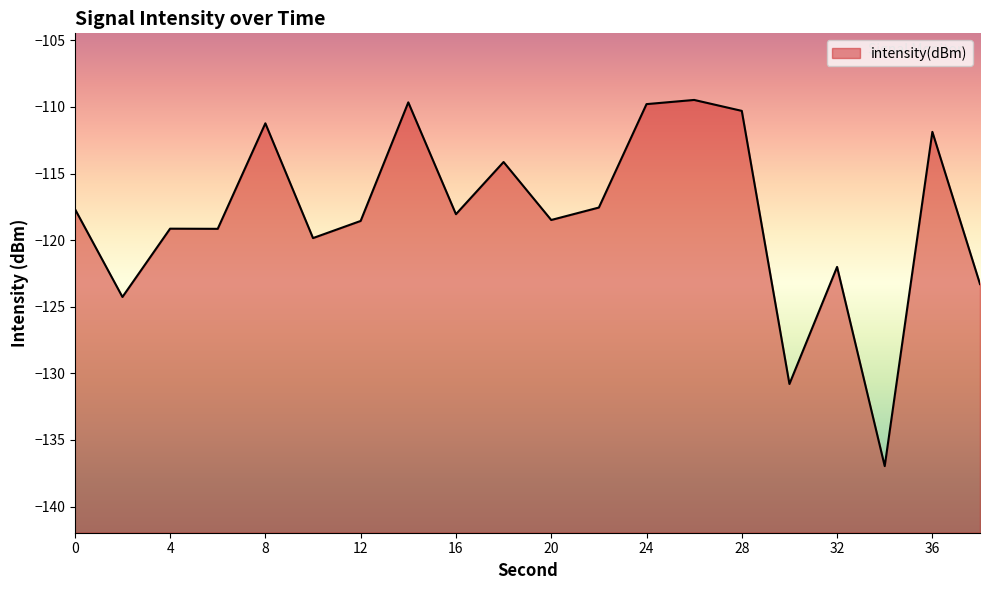

True or false: the data shows -109.8 at 24.

True